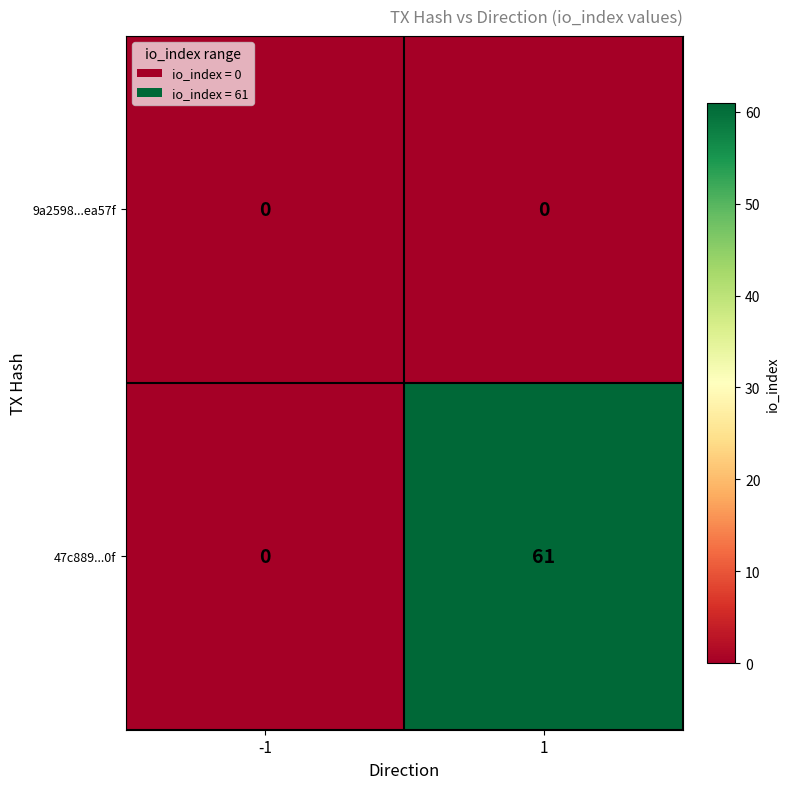

Which series changed the most between -1 and 1?

47c889...0f